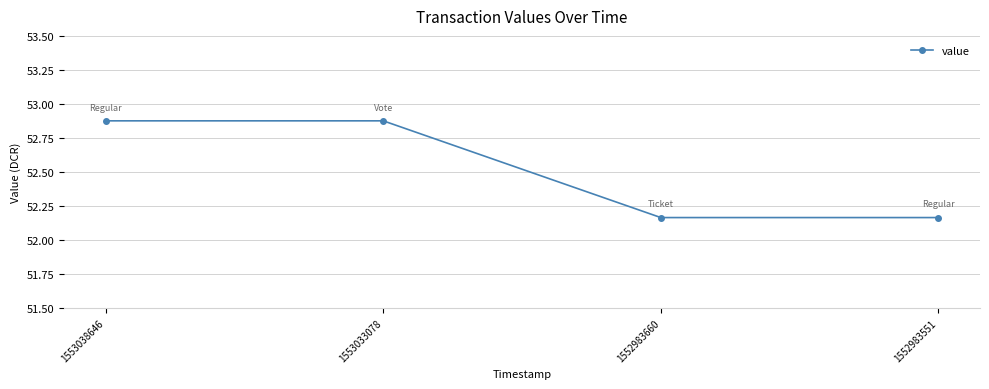

True or false: the data shows 24.5 at 1553033078.

False